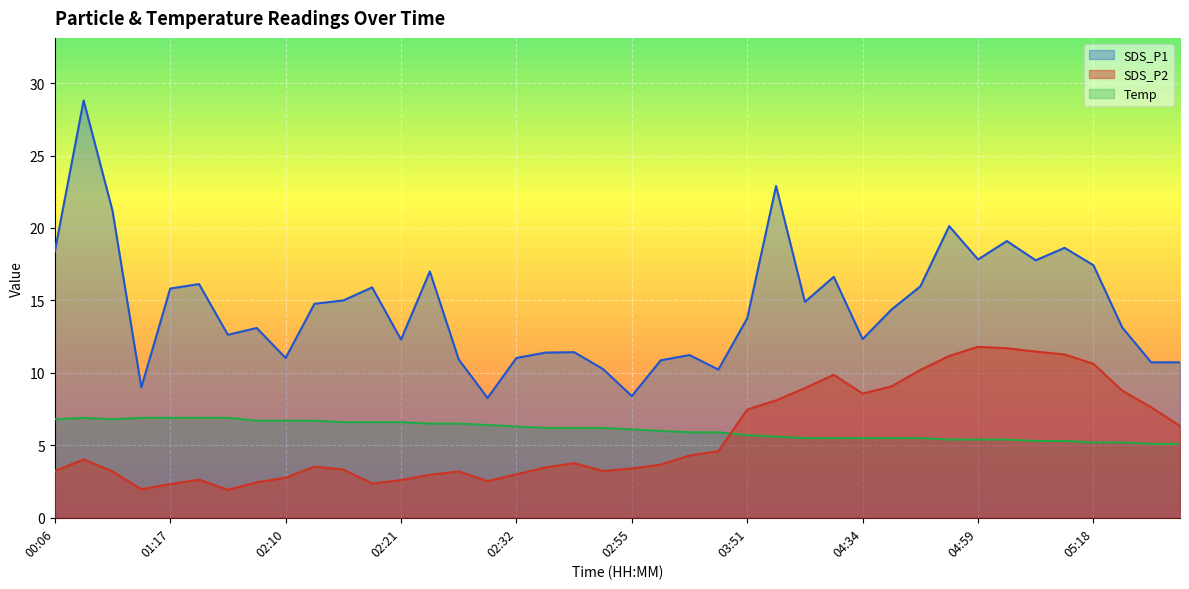

What is the difference between the highest and lowest values at 02:27?

7.7